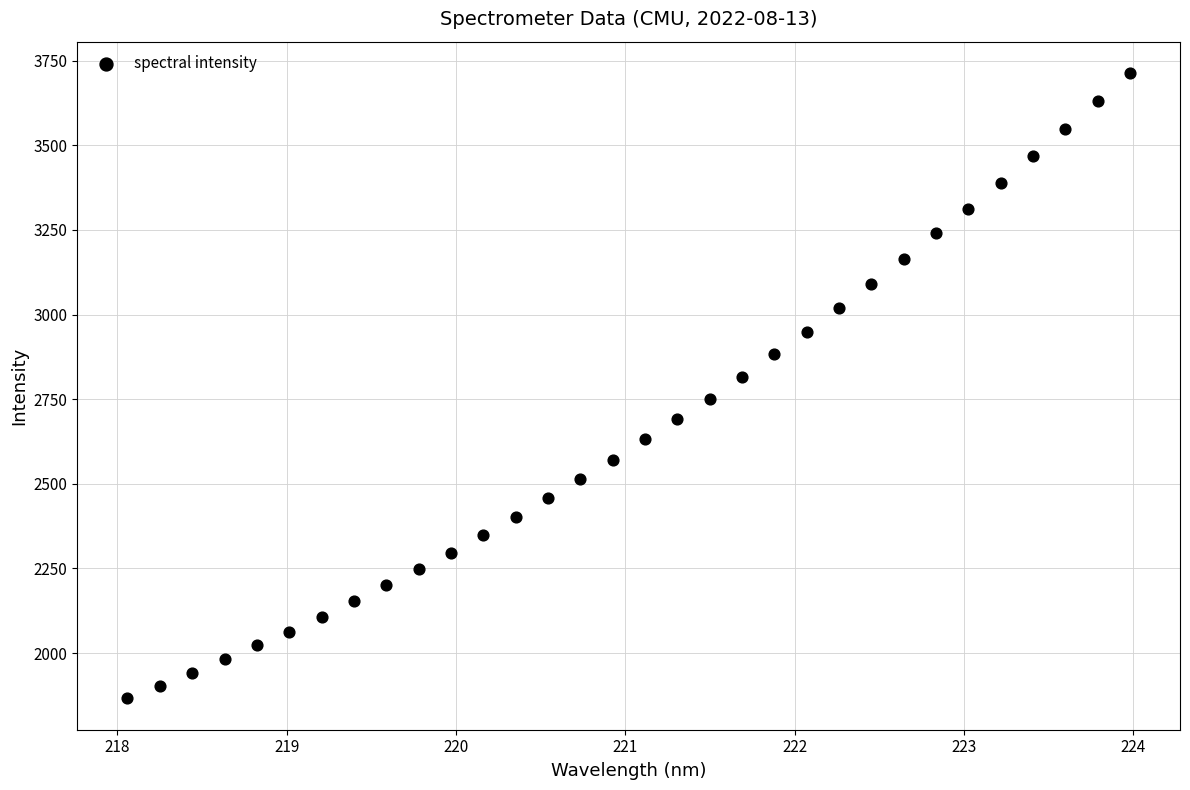

What is the range of X values (max minus min)?

5.9